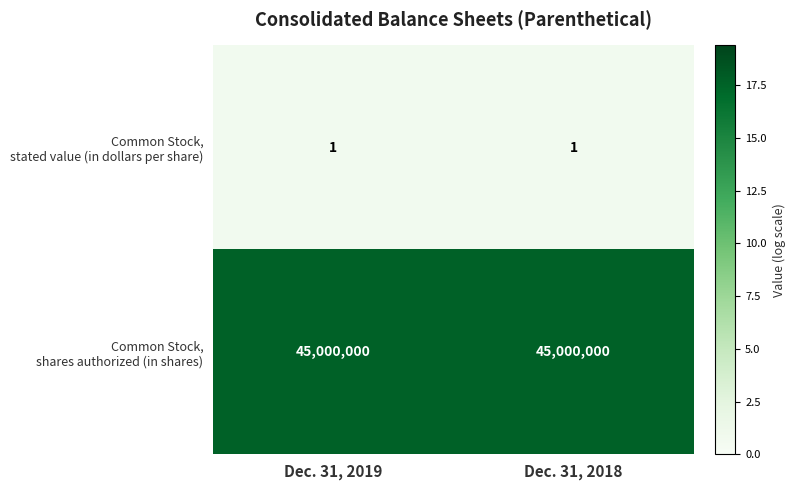

What is the total value across all series at Dec. 31, 2018?

45000001